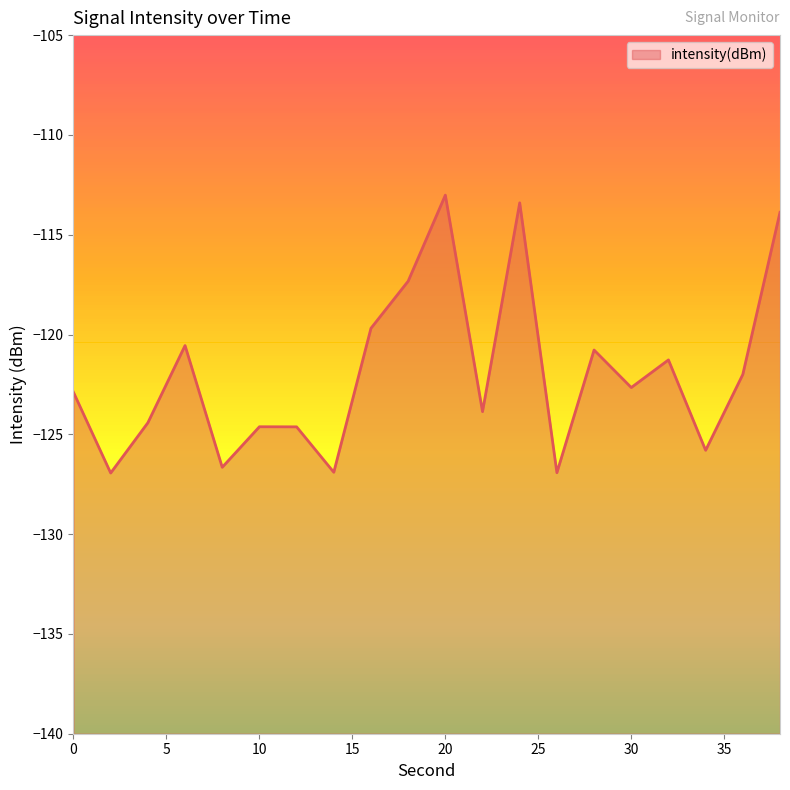

At which category does the chart reach its peak across all series?

20